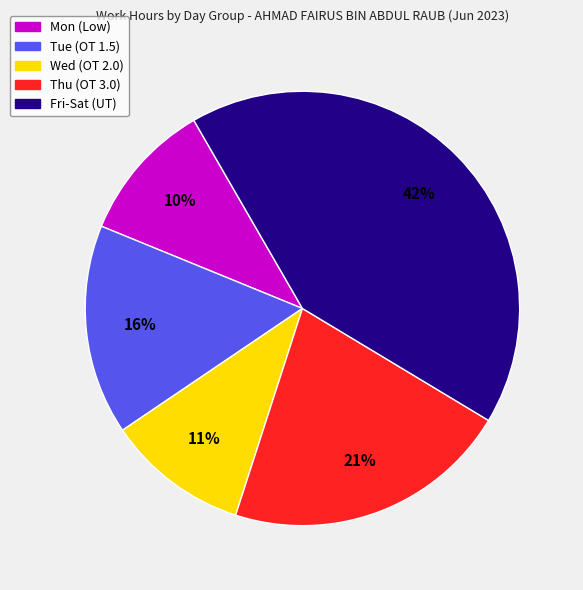

Is there a majority slice in this chart?

No